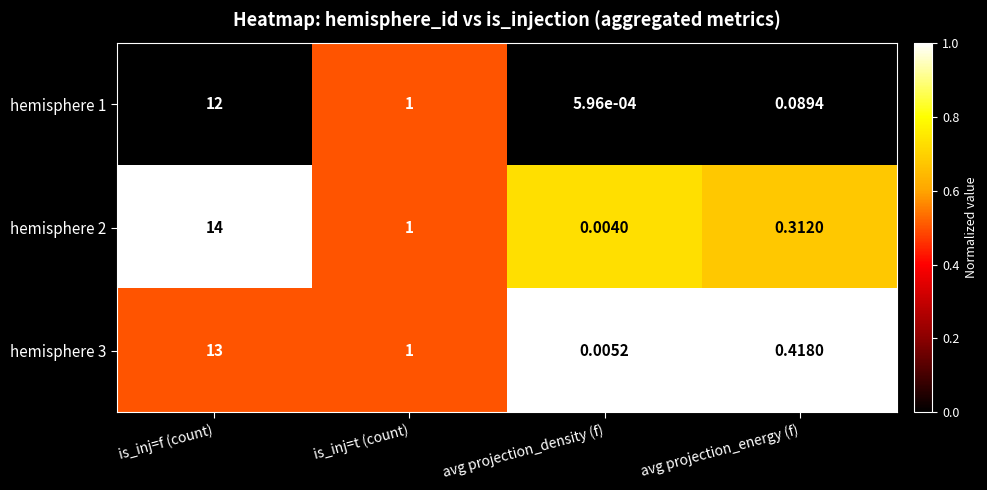

How many values in the hemisphere 3 series are below 1?

2